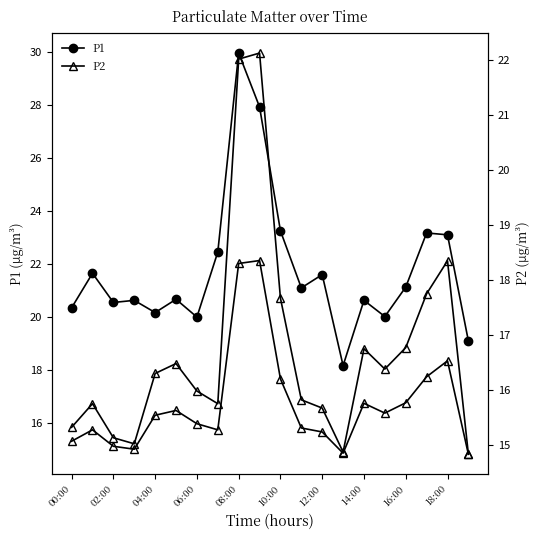

What is the difference between the maximum and second lowest values in the P1 series?

10.8